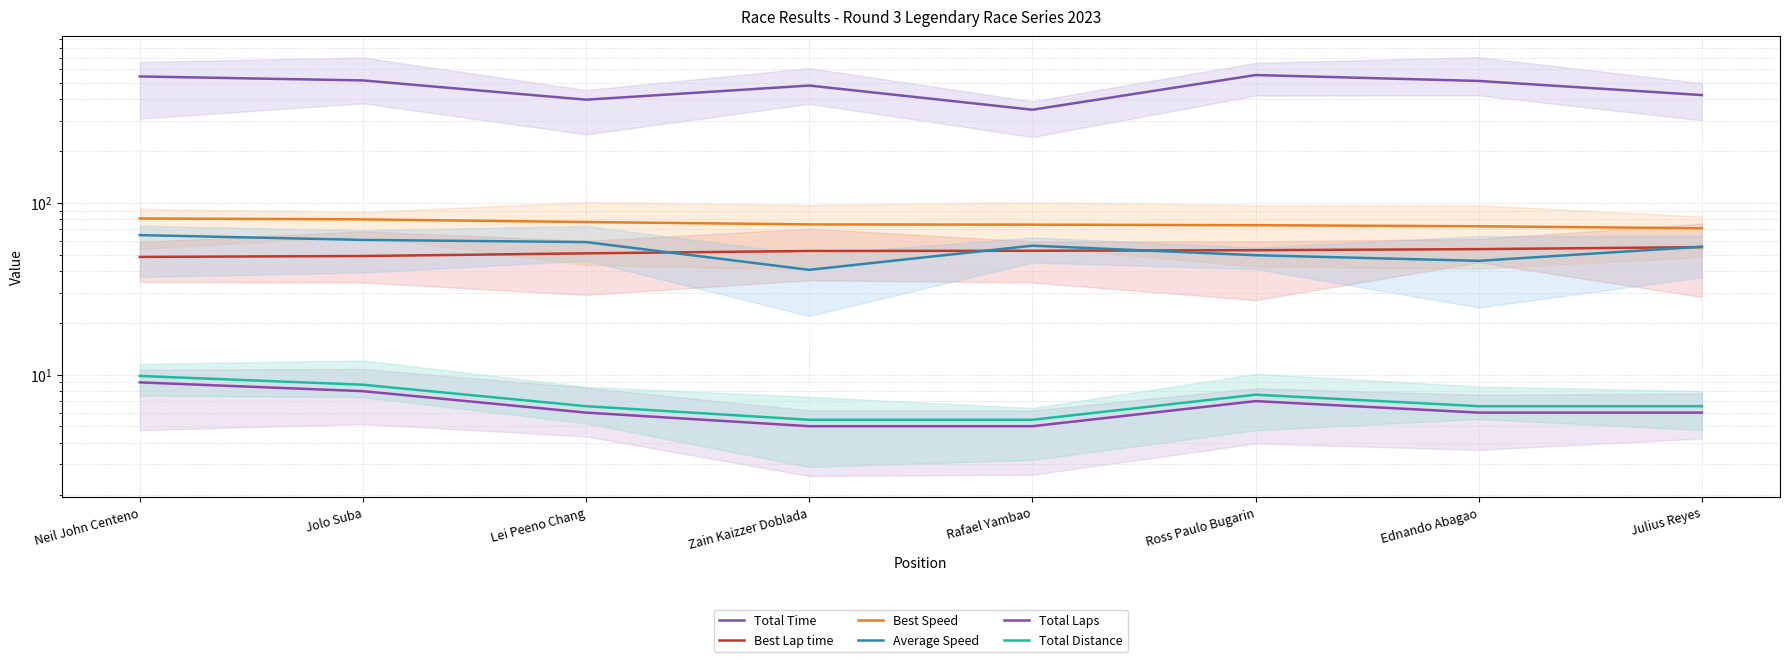

True or false: Total Laps and Average Speed intersect in this chart.

False